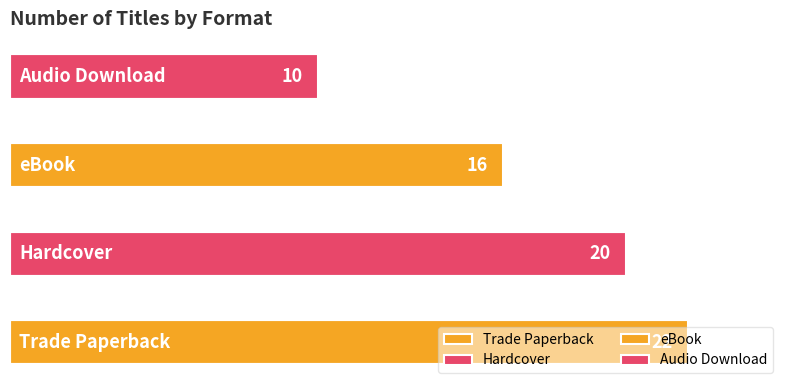

What is the sum of all values?

68